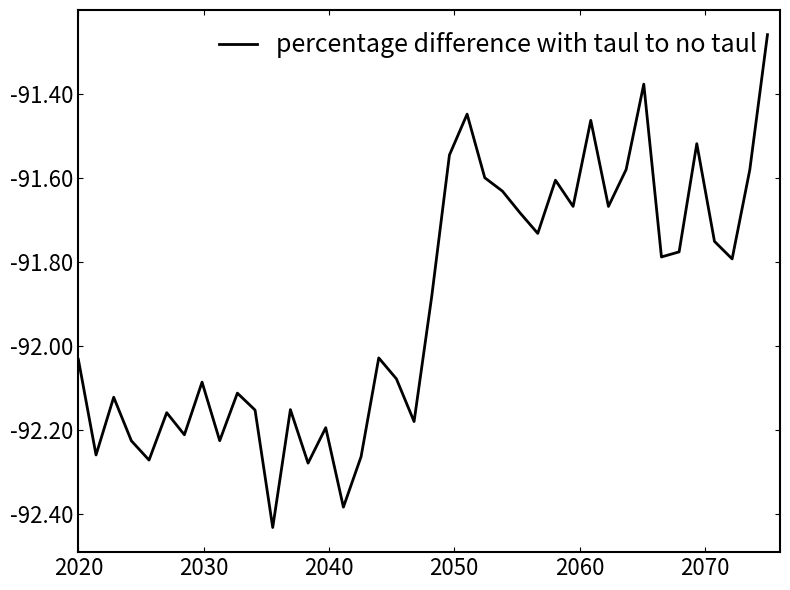

Does the chart have visible grid lines?

No